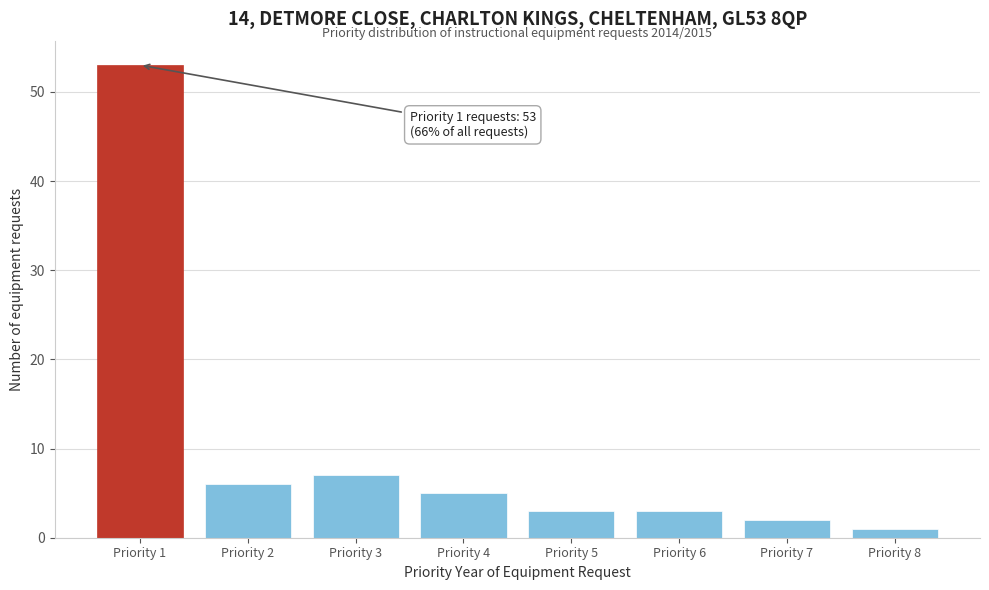

Reading left to right, list all the values displayed in this chart.

Priority 1=53	Priority 2=6	Priority 3=7	Priority 4=5	Priority 5=3	Priority 6=3	Priority 7=2	Priority 8=1